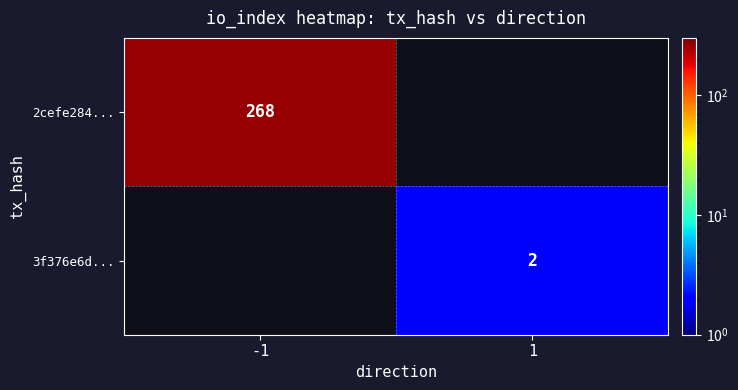

Is the value of 3f376e6d... at 1 greater than the value of 2cefe284... at -1?

No